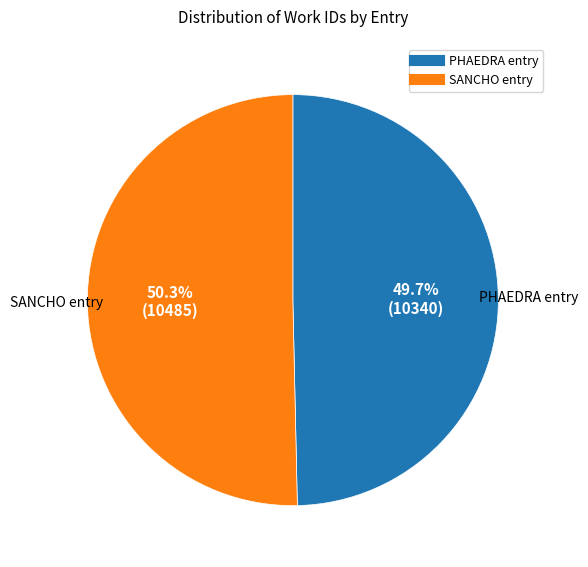

Rank the categories by value from lowest to highest.

PHAEDRA entry, SANCHO entry